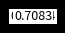

How many segments does this pie chart have?

10